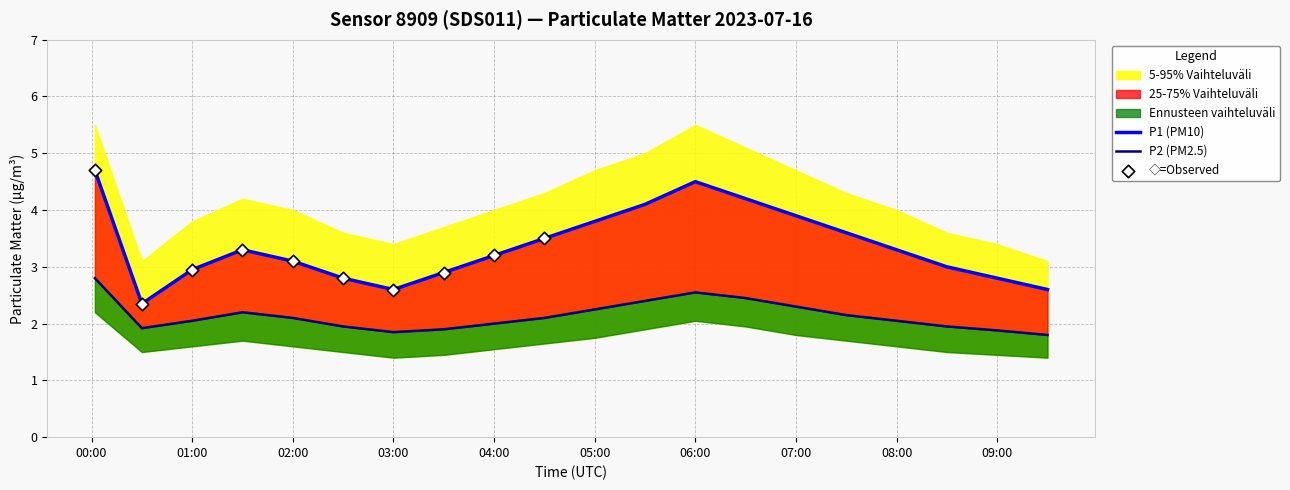

Which series has the largest total across all categories?

P1